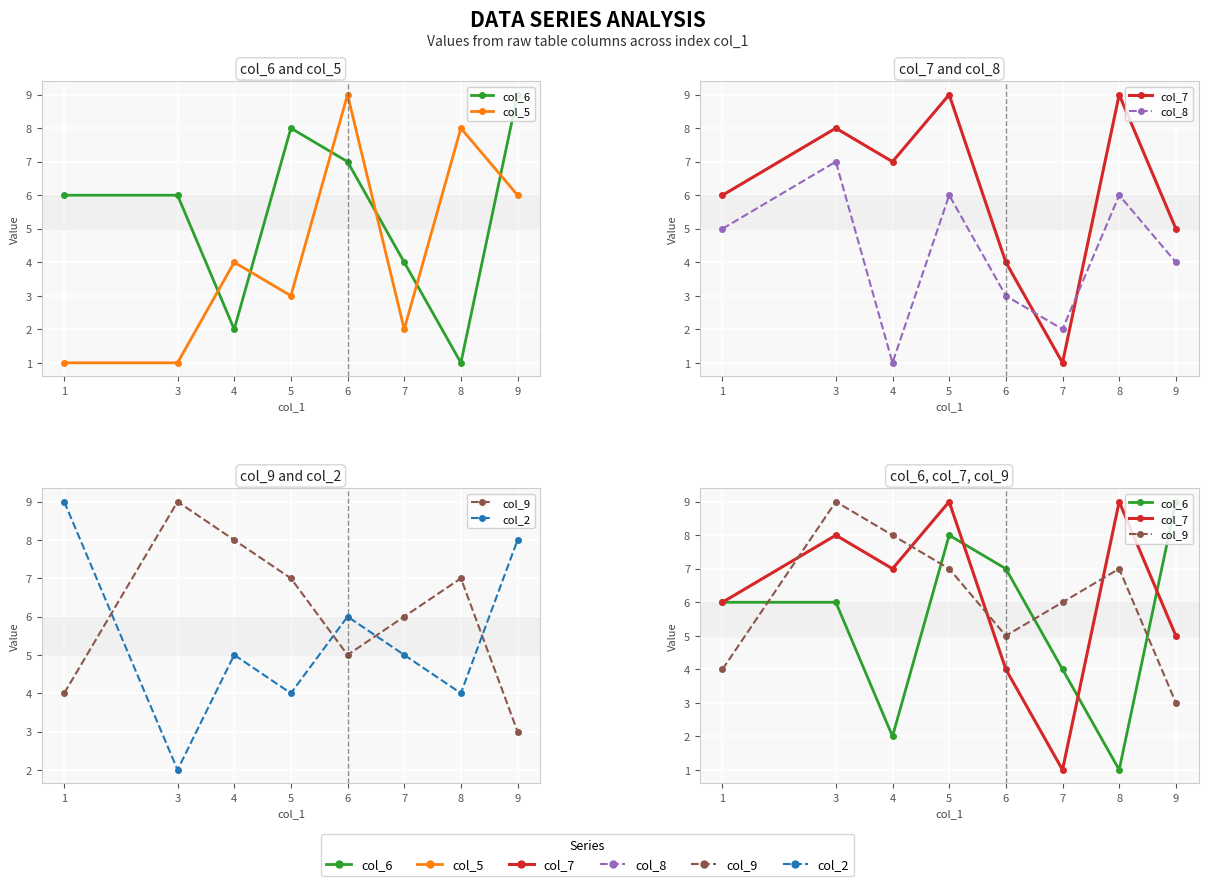

How many col_6 values are between 4 and 8?

5